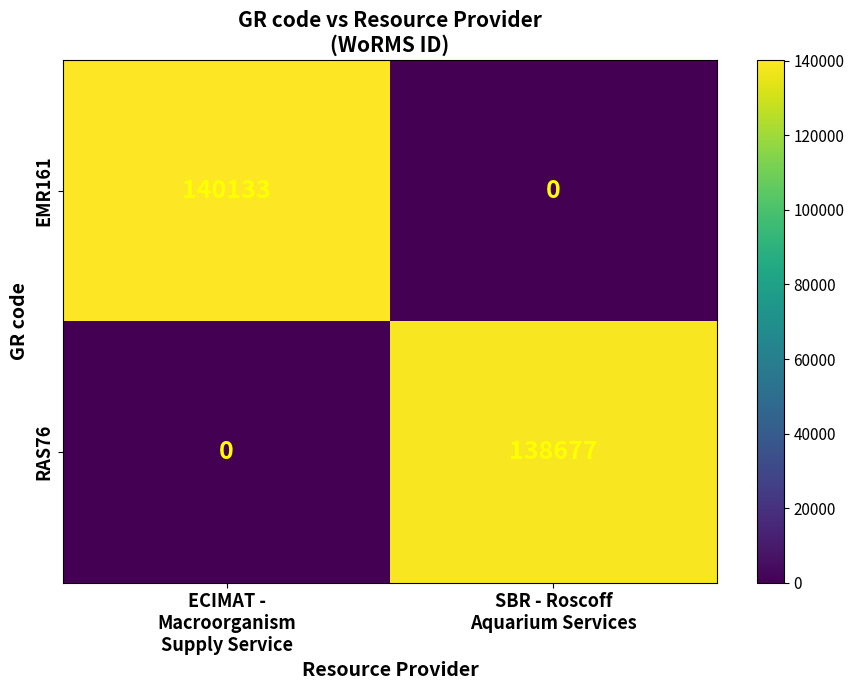

What is the difference between the highest and lowest values at ECIMAT -
Macroorganism
Supply Service?

140133